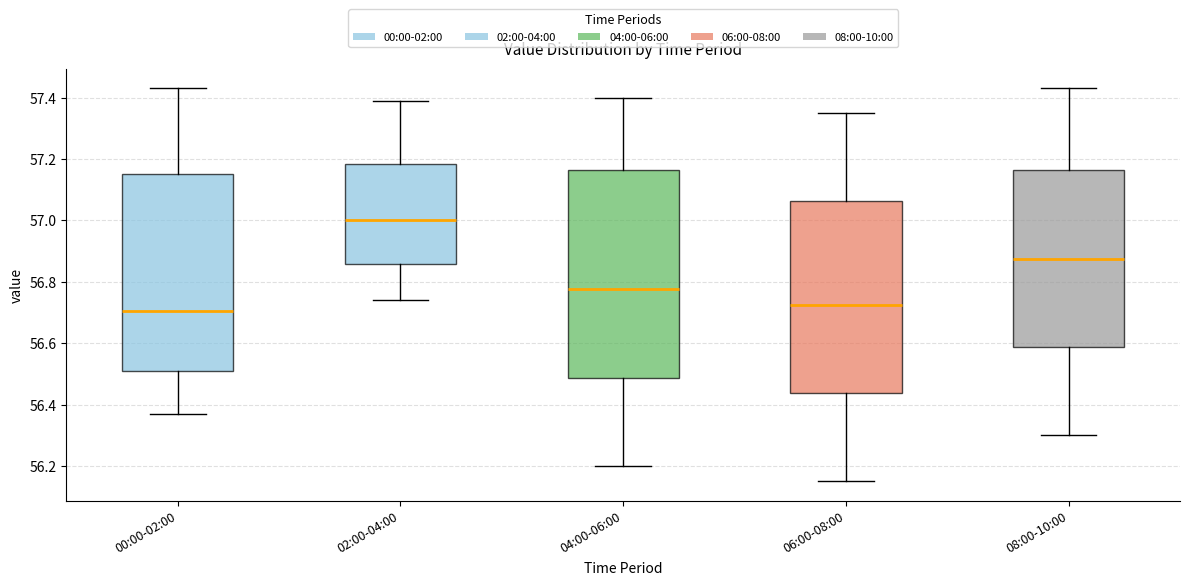

Which box is the tallest, from its lower edge to its upper edge?

04:00-06:00